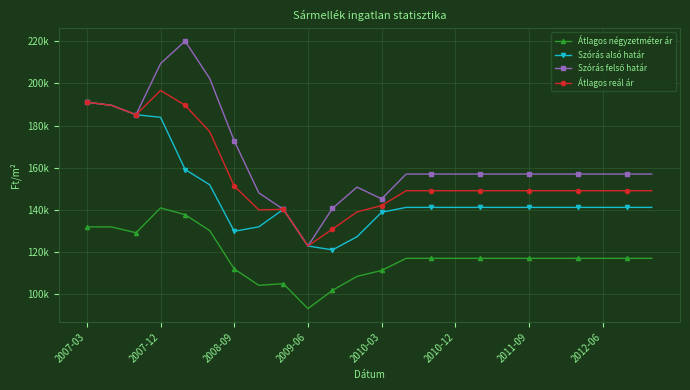

Is this an area chart (filled region under the line)?

No